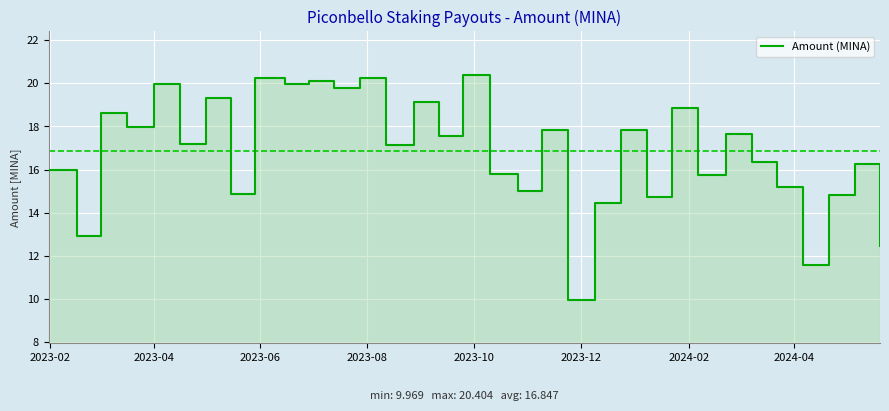

What is the average value?

16.8